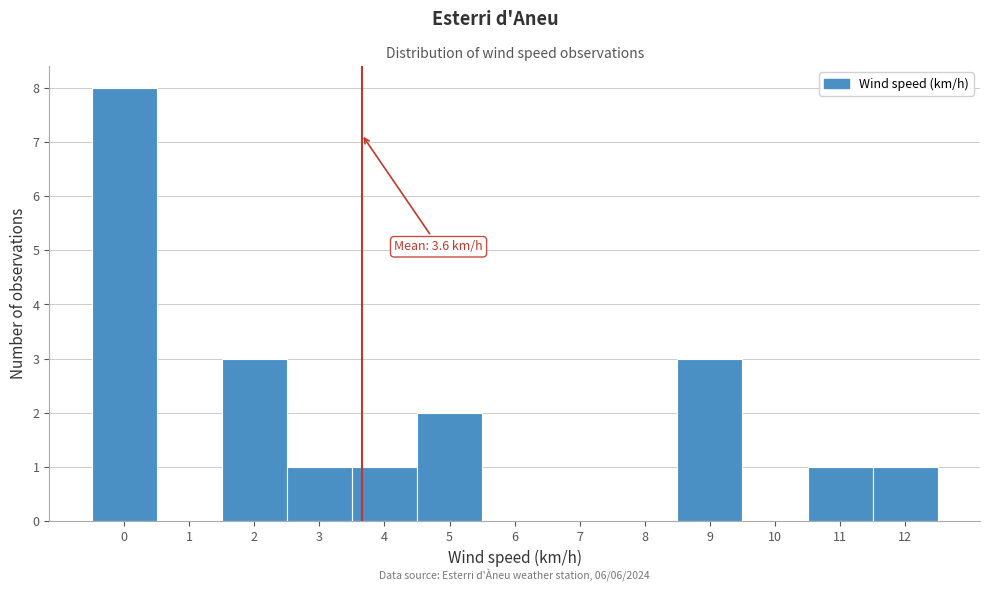

Over which range of the x-axis is the bar tallest?

-0.5 to 0.5